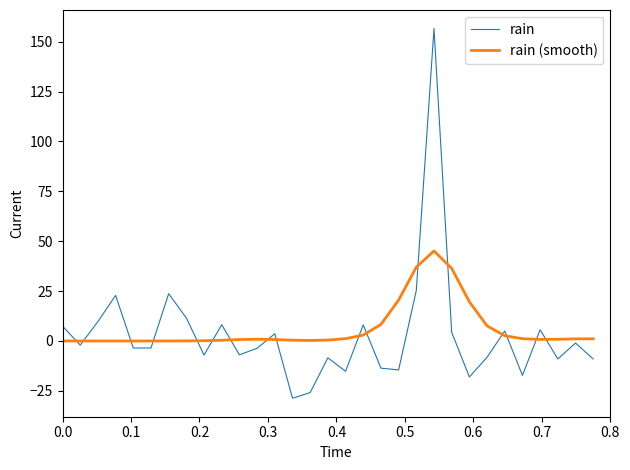

Which series has the largest total across all categories?

rain (smooth)